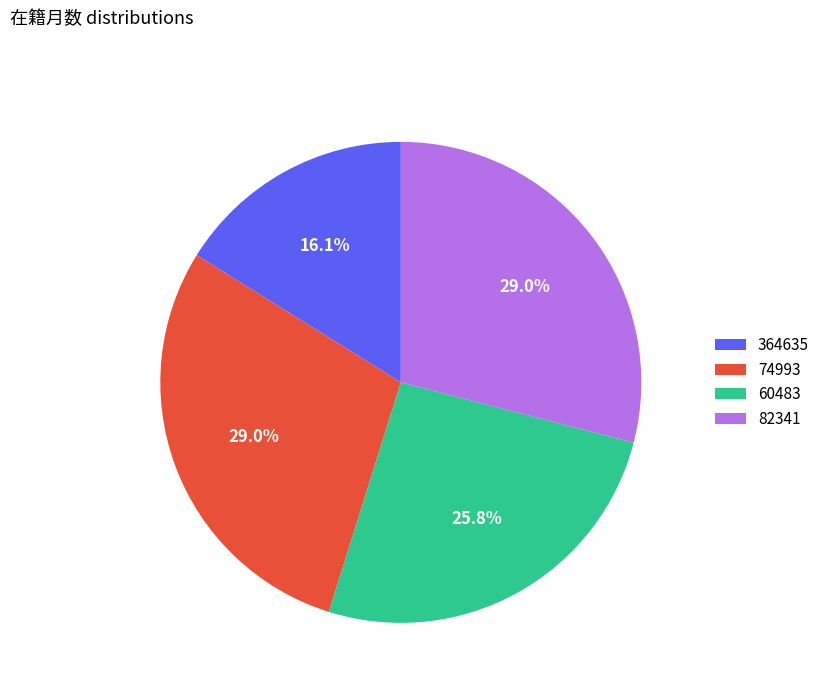

To the nearest percent, what is the difference between the largest and smallest slice percentages?

13%